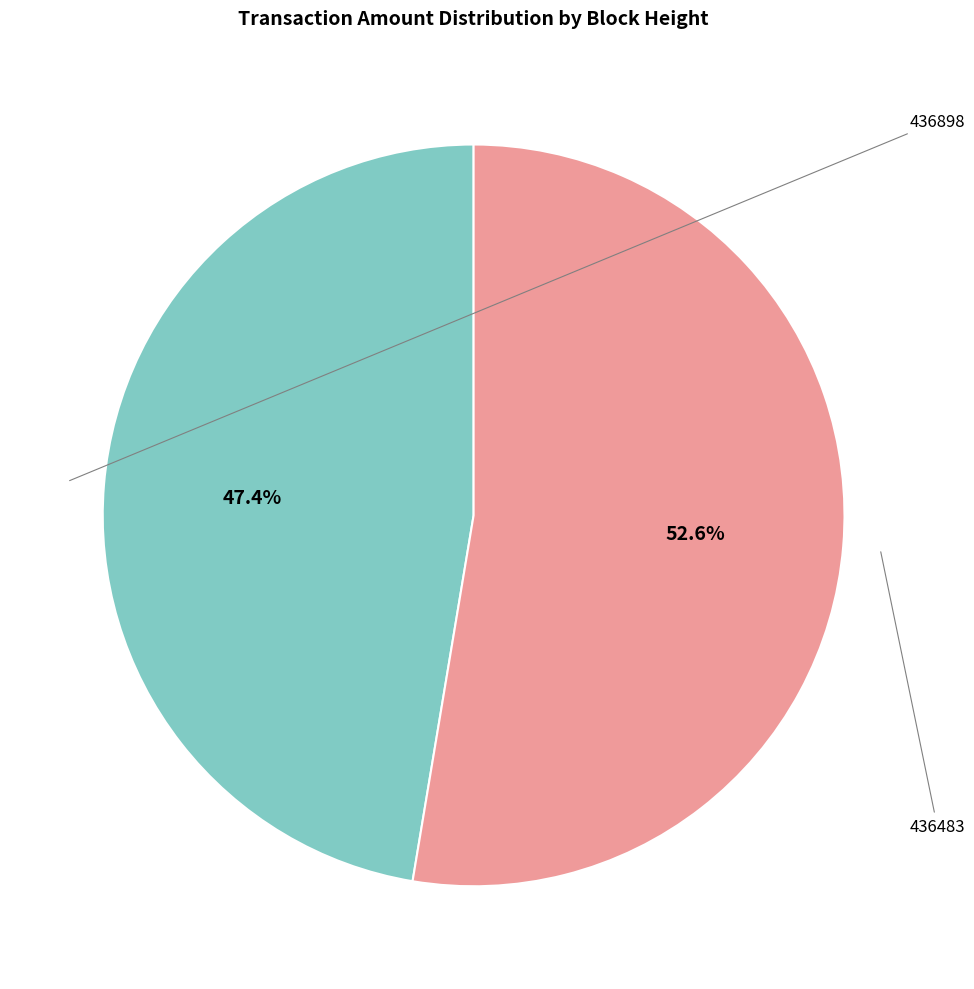

Is there a majority slice in this chart?

Yes